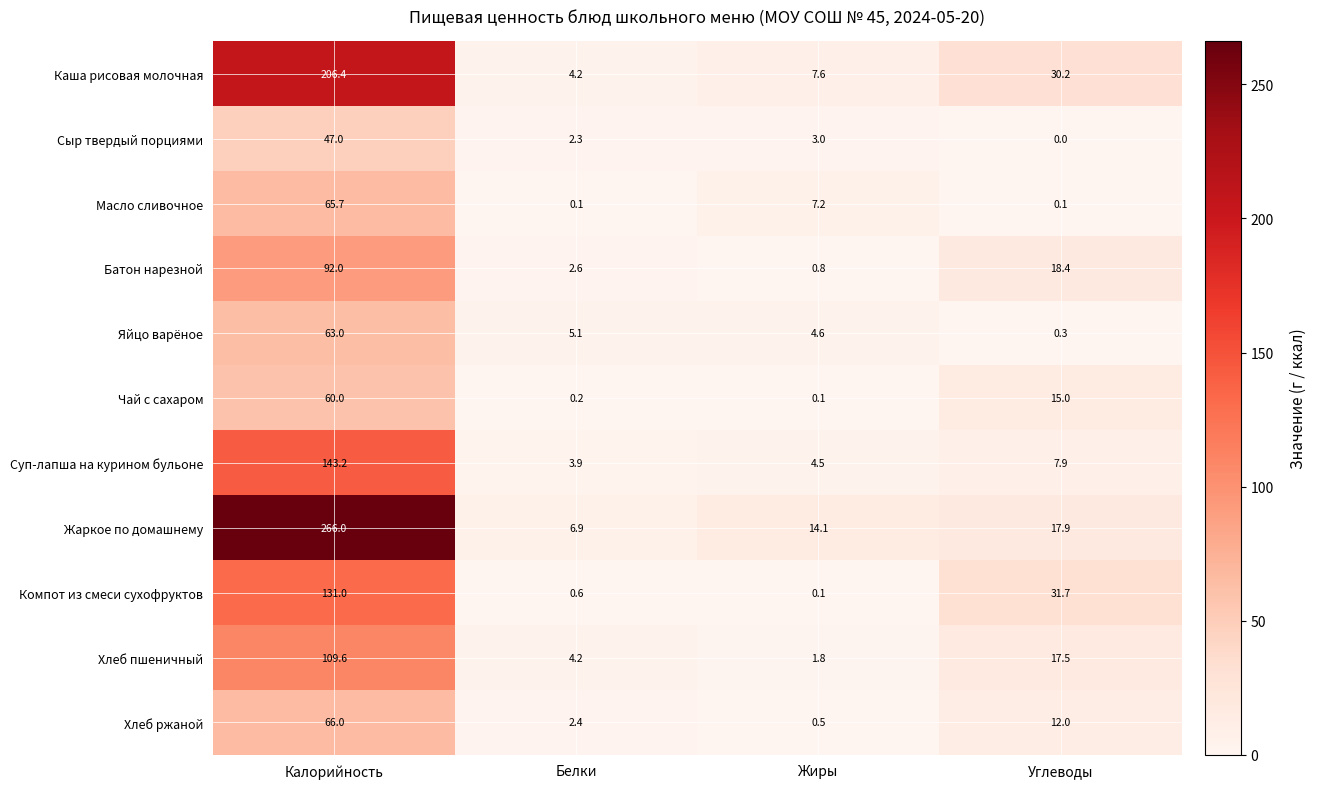

Rank the categories by Сыр твердый порциями value from lowest to highest.

Углеводы, Белки, Жиры, Калорийность